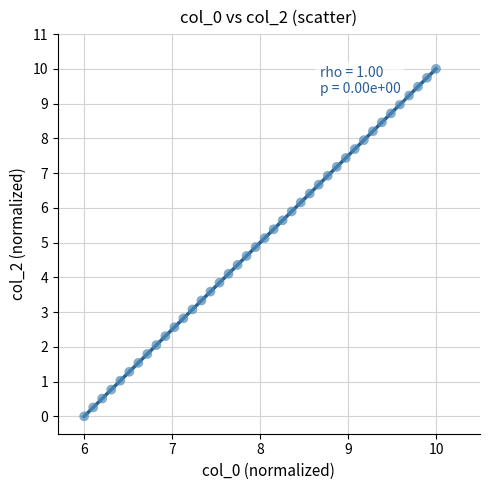

What is the range of Y values (max minus min)?

10.0